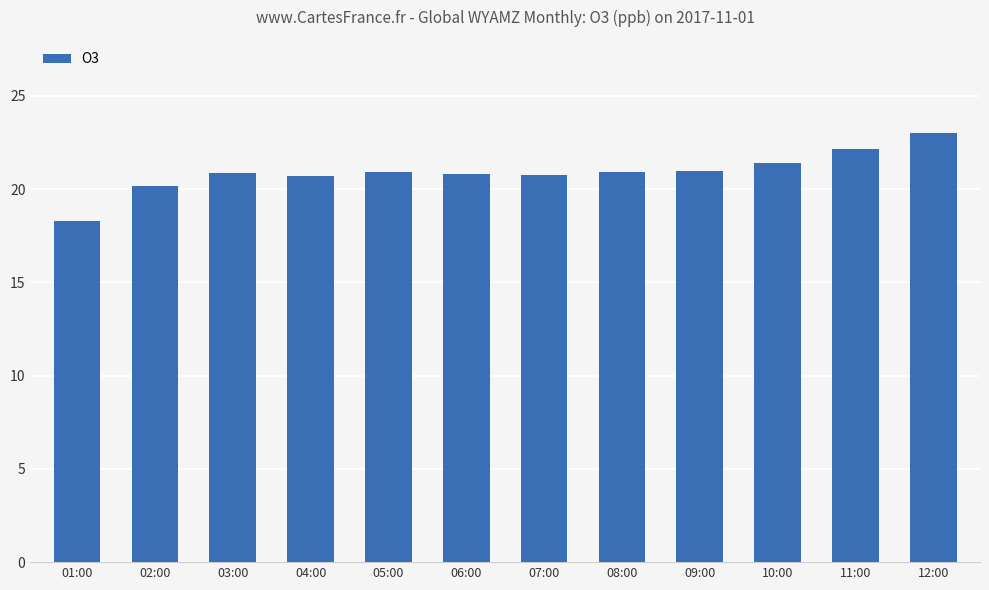

The chart shows a value of 20.9 at 05:00. True or false?

True